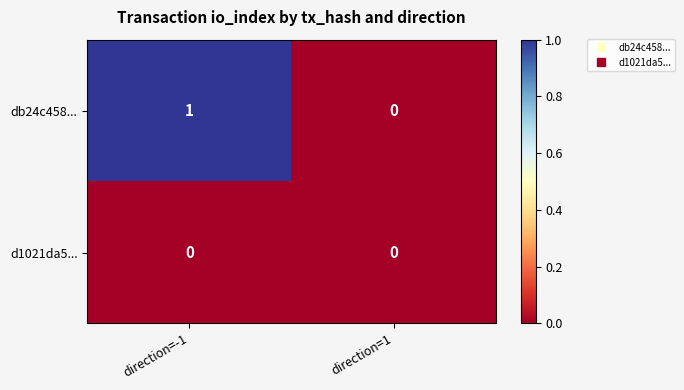

Where is db24c458... nearest to the value 0?

direction=1